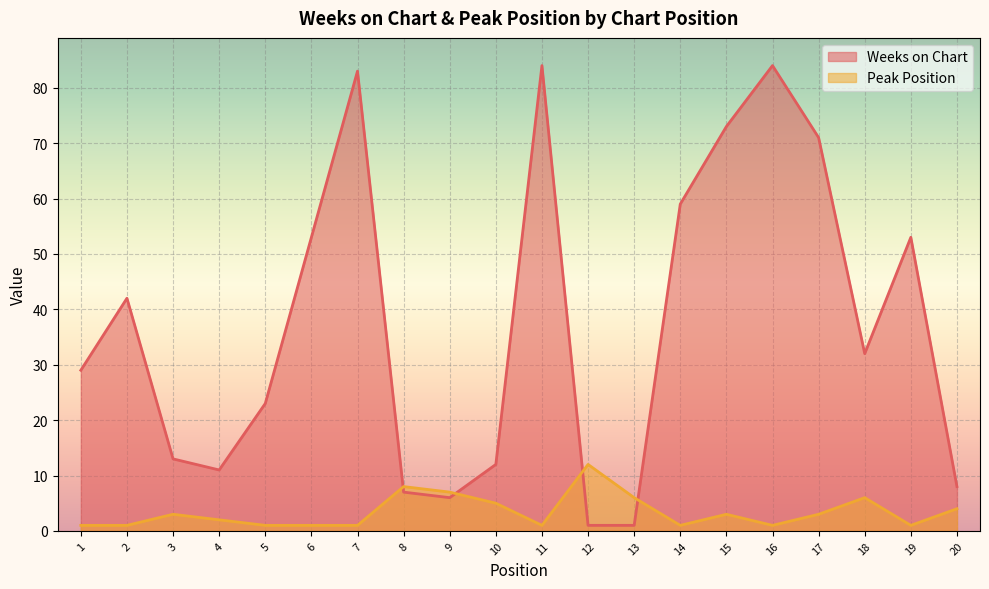

At which label is Peak Position closest to 6?

13